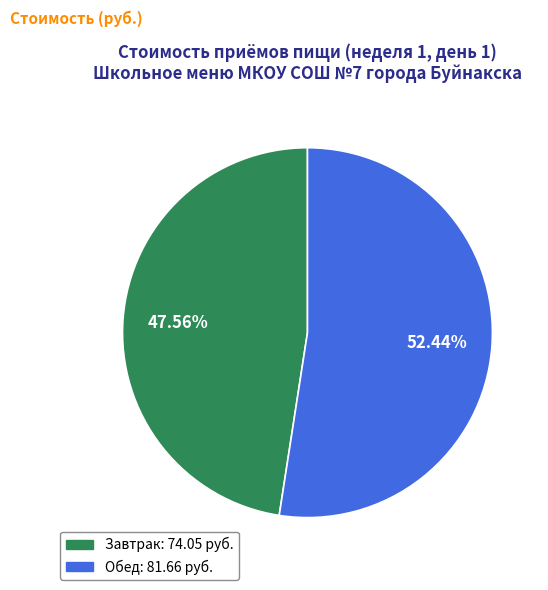

Is it true that Обед is 66% of the pie?

False